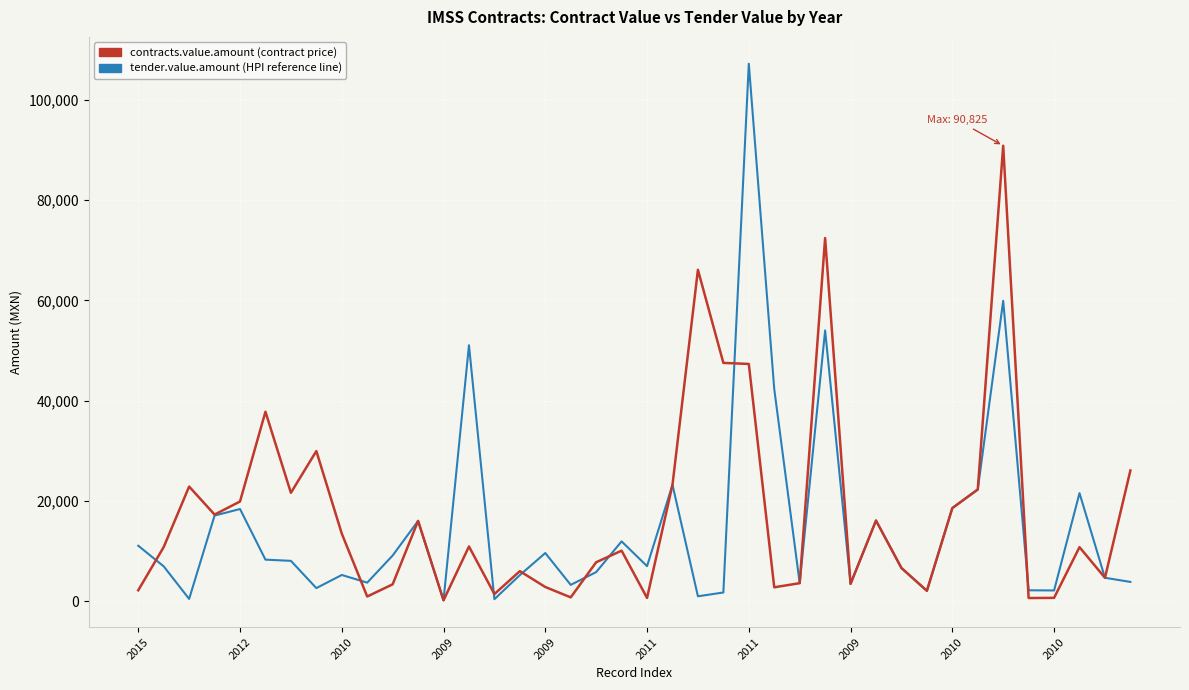

True or false: tender.value.amount (HPI reference line) and contracts.value.amount (contract price) cross at least once.

True